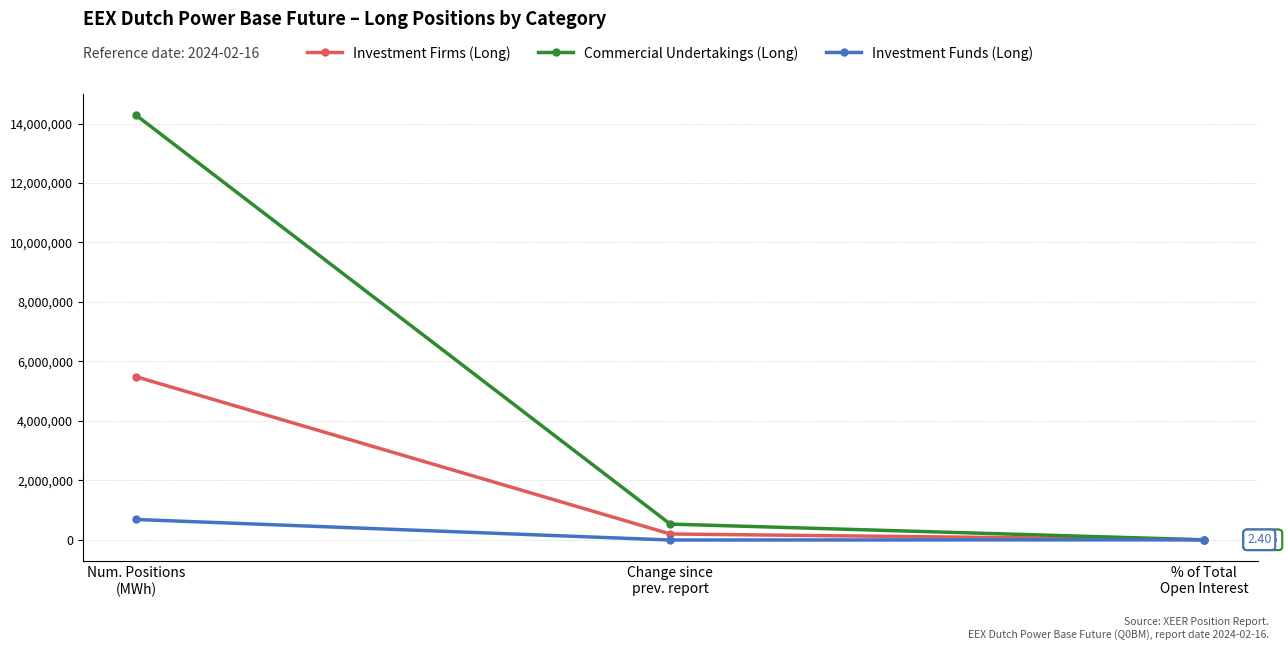

What is the sum of all Investment Firms (Long) values?

5681482.3